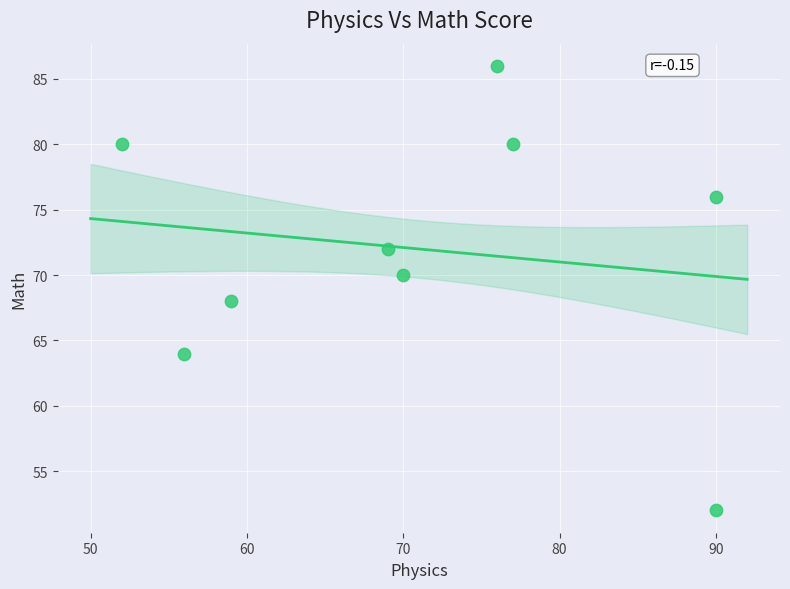

What is the range of Y values (max minus min)?

34